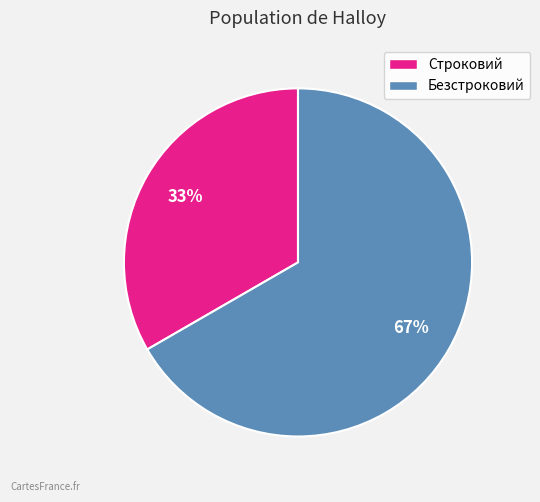

To the nearest percent, what is the combined percentage of Строковий and Безстроковий?

100%